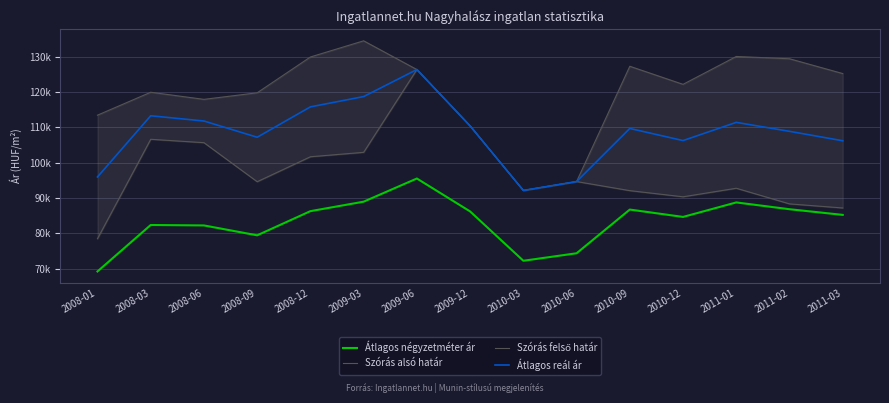

Where is the first local maximum for Átlagos négyzetméter ár?

2008-03